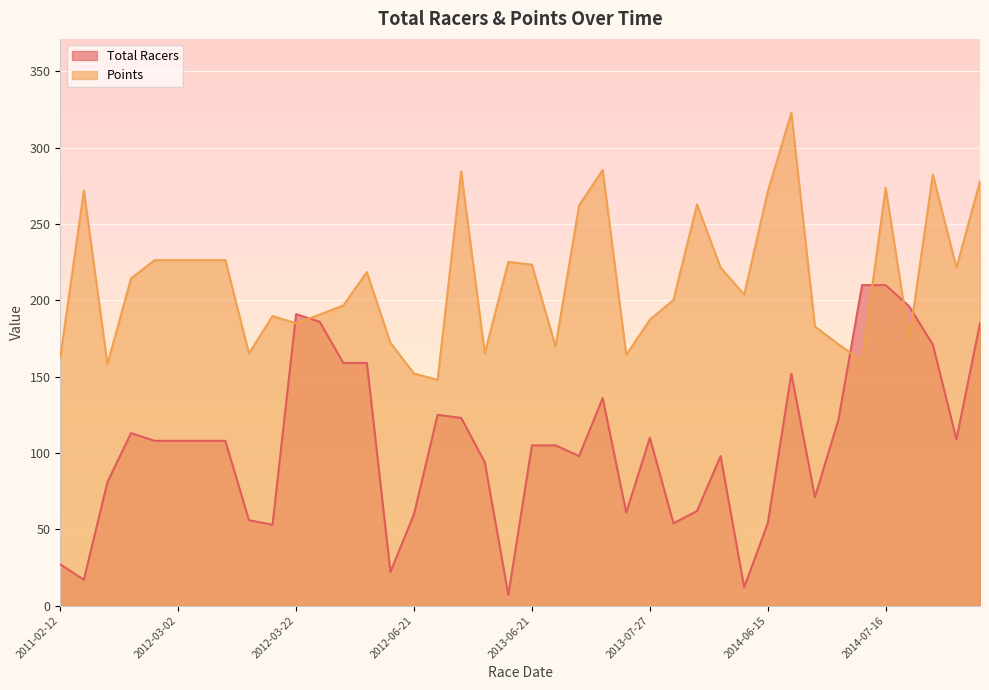

How many values in the Points series exceed 214?

20